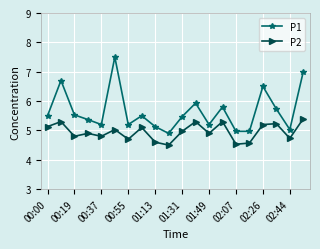

Which series has the largest range (max minus min)?

P1